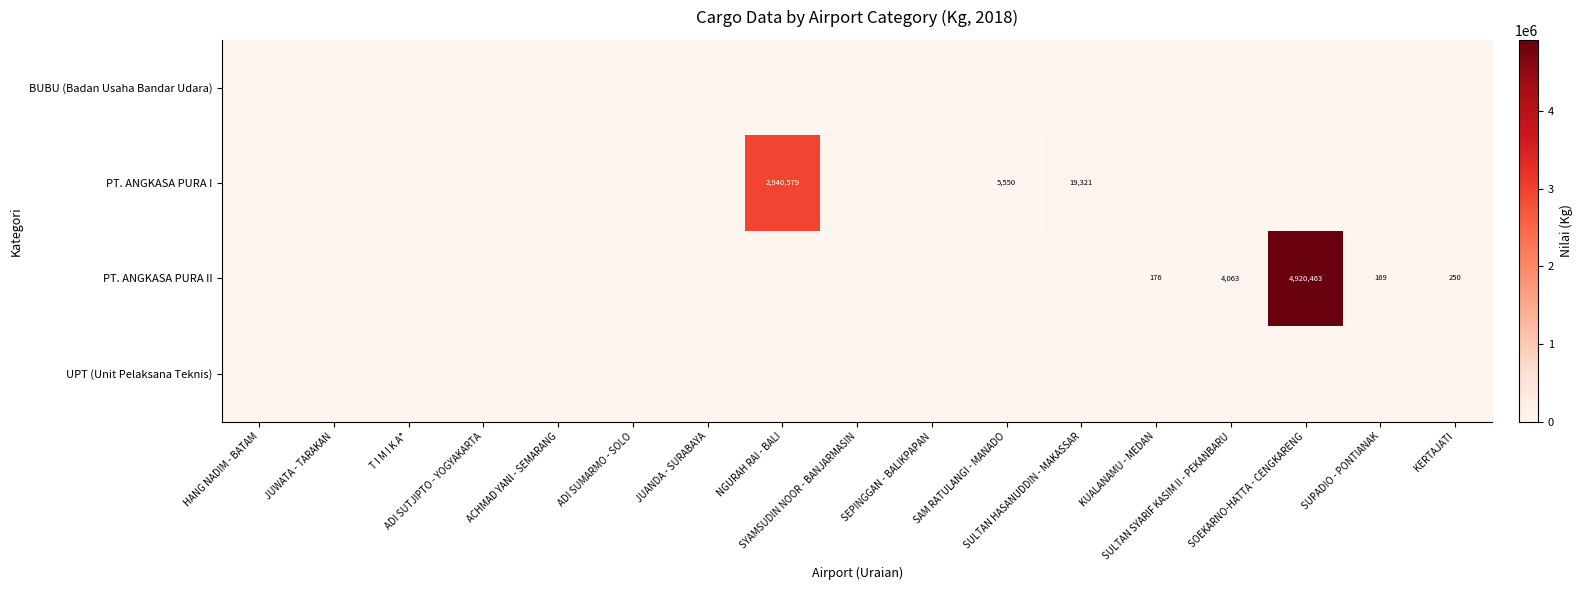

Between KERTAJATI and JUANDA - SURABAYA, which is larger?

KERTAJATI